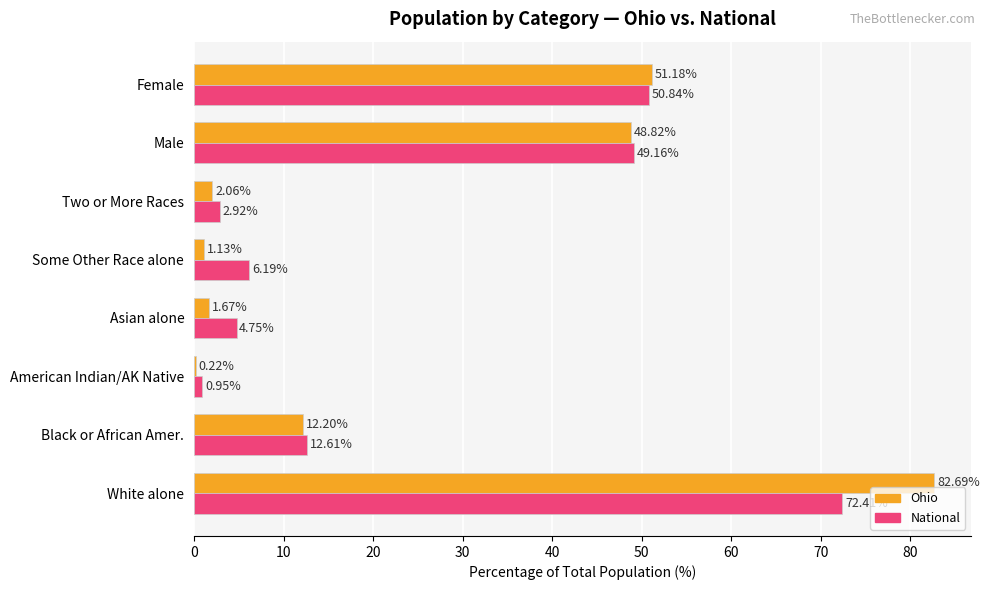

Where is Ohio nearest to the value 41?

Male